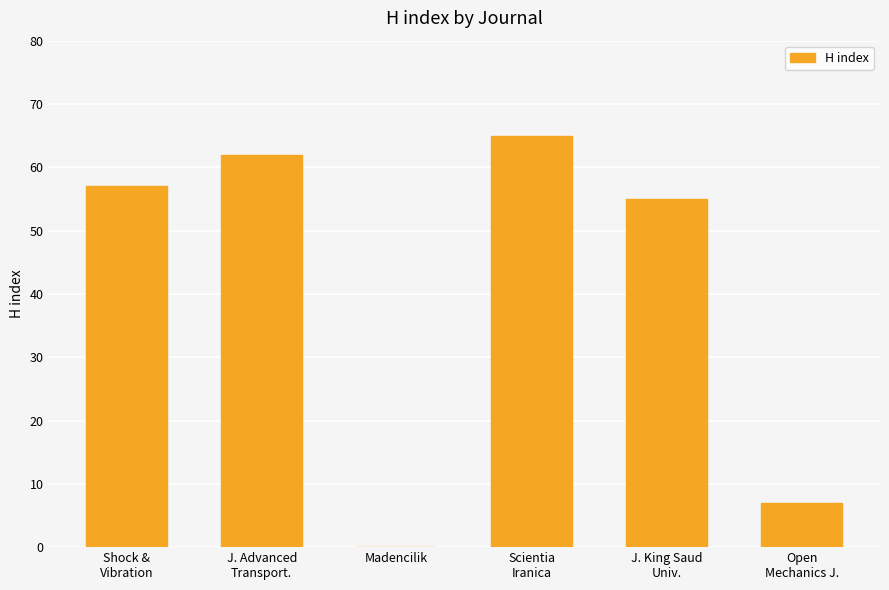

What is the maximum value shown in the chart?

65